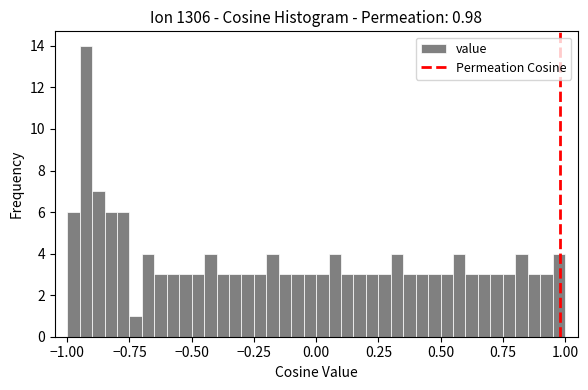

Around what value on the x-axis is the tallest bar? Give the approximate position of its centre, as read against the axis.

-0.90